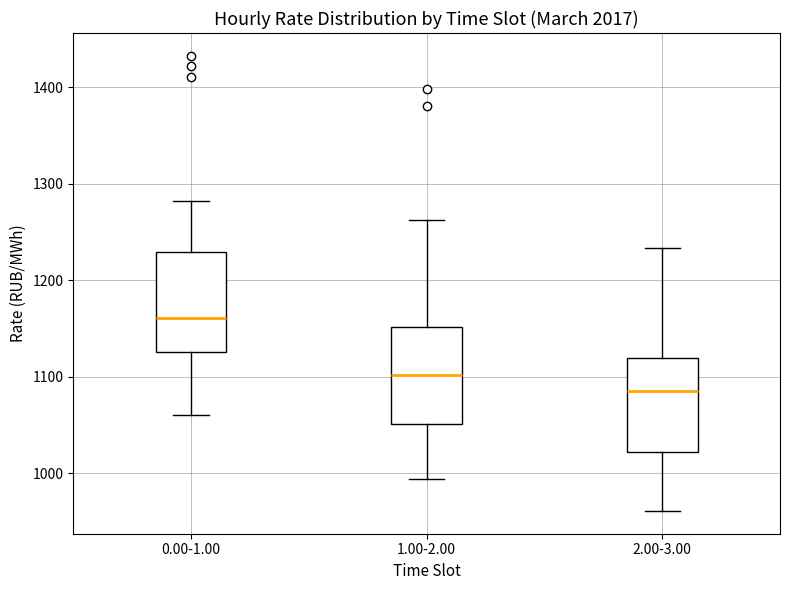

Reading left to right, transcribe this box plot: for each box, give where its median line is, the range the box spans, and where its two whiskers end, as read against the y-axis. The values are not printed on the chart, so give them approximately, as read against the axis.

0.00-1.00: median 1160, box 1130 to 1230, whiskers 1060 to 1280
1.00-2.00: median 1100, box 1050 to 1150, whiskers 990 to 1260
2.00-3.00: median 1090, box 1020 to 1120, whiskers 960 to 1230